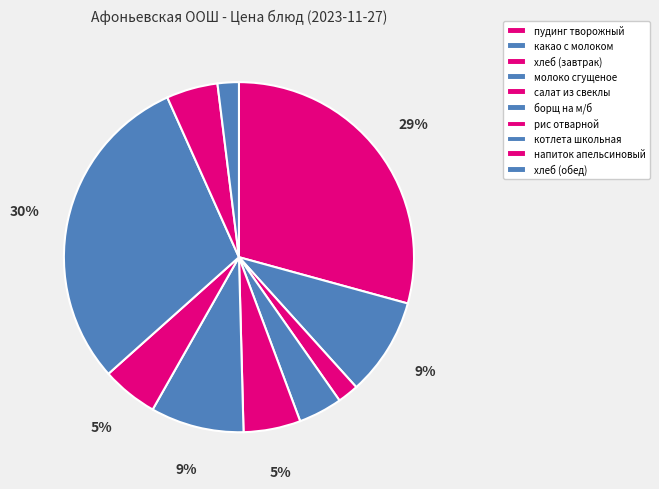

Count the number of slices in the pie.

10